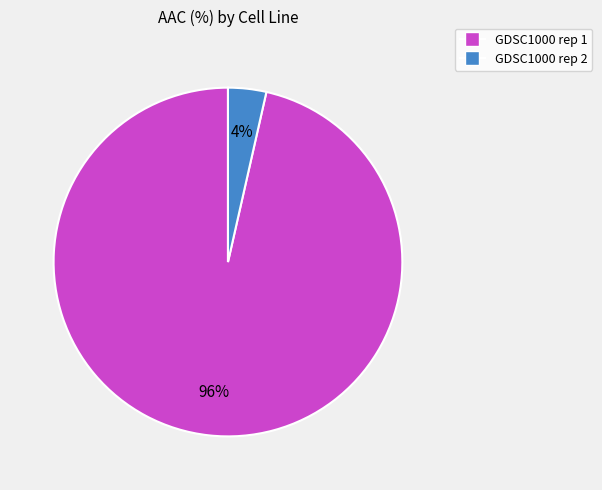

Count the number of slices in the pie.

2